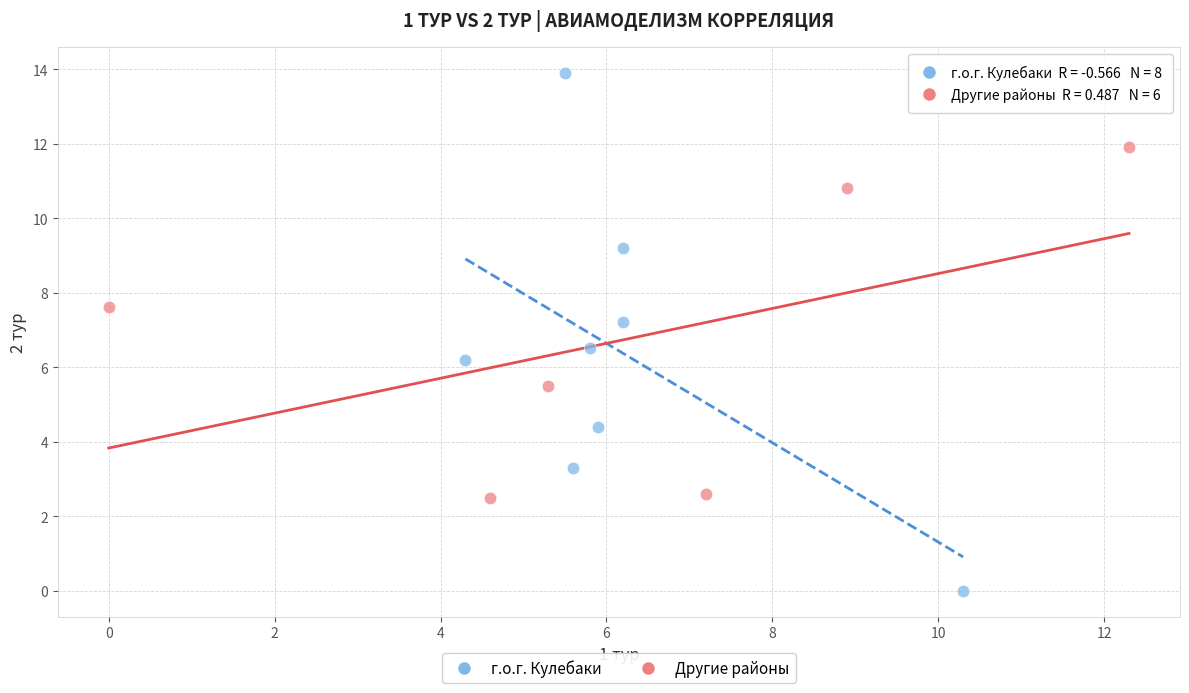

Which series contains the lowest Y value?

г.о.г. Кулебаки